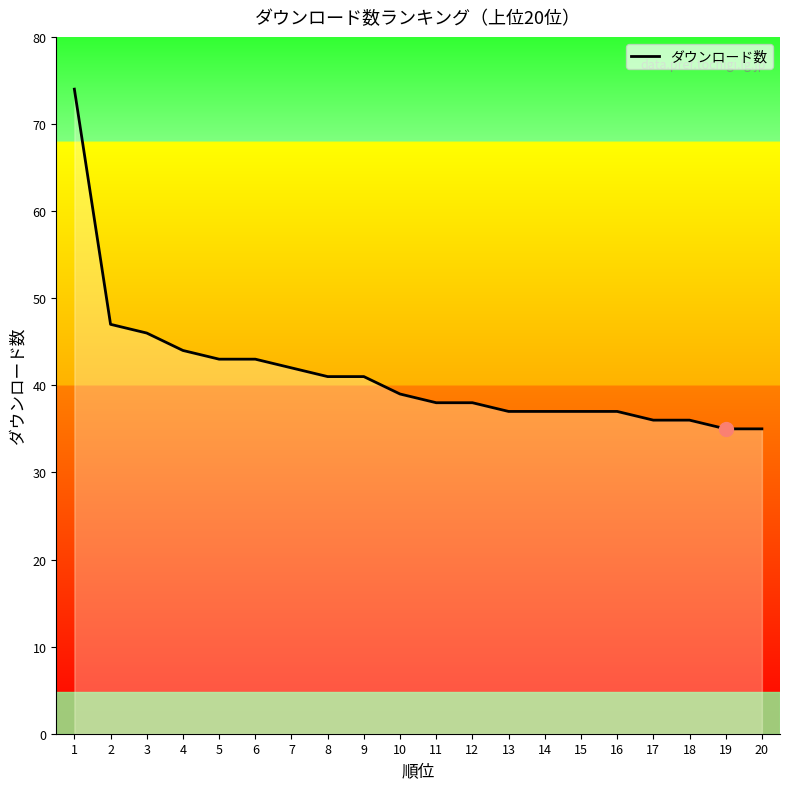

Approximately how many times larger is the value at 11 compared to 17?

1.1